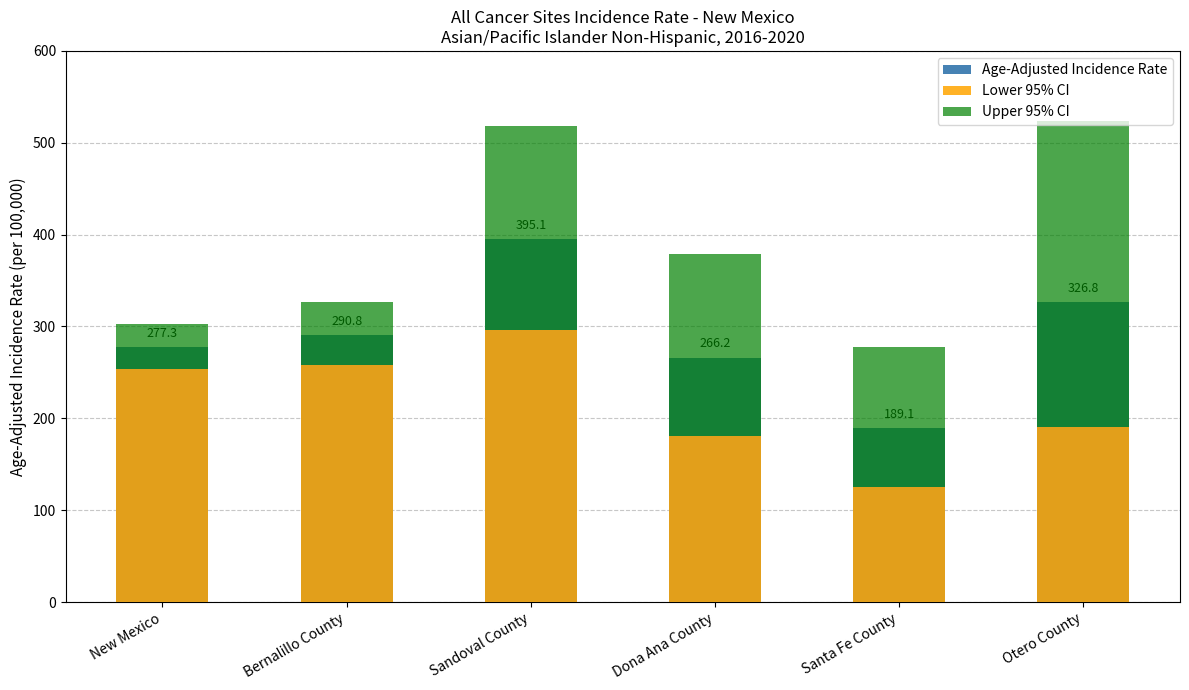

The value of Age-Adjusted Incidence Rate at Sandoval County is 271.7. True or false?

False